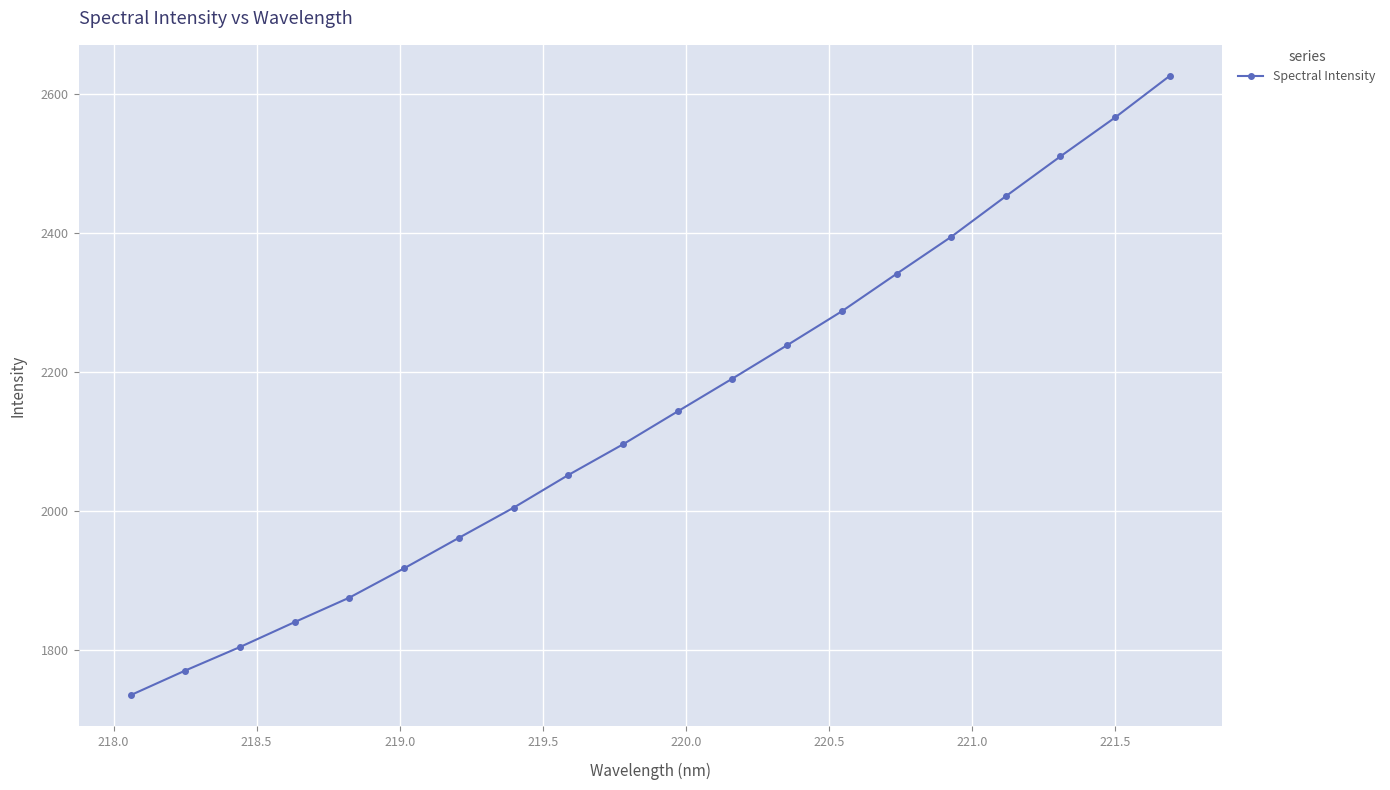

How many data points are less than 2142?

10